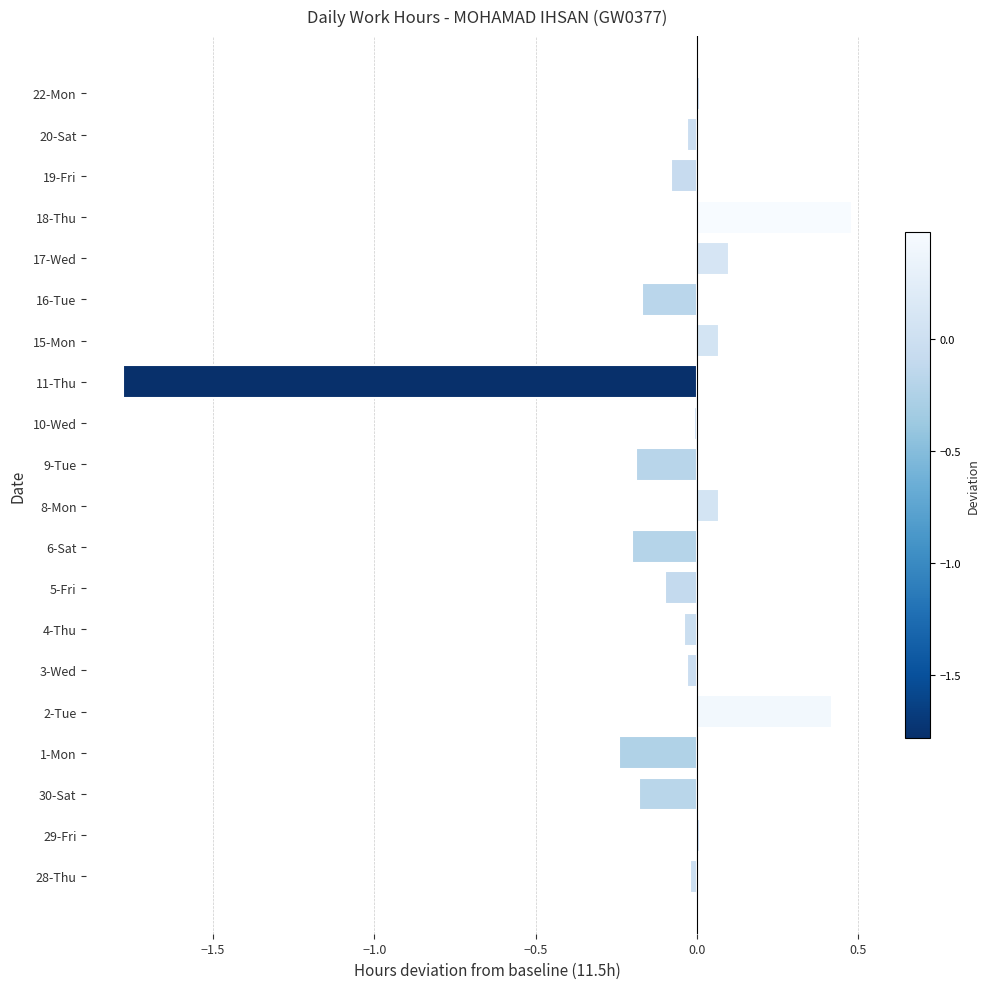

How many positive values are there?

7